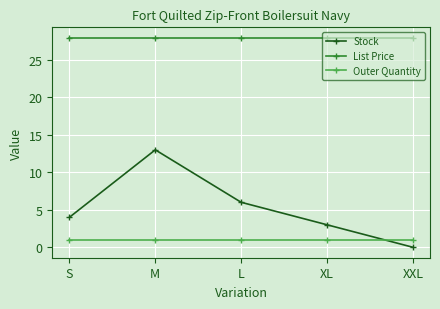

Rank the series by their maximum value, from highest to lowest.

List Price, Stock, Outer Quantity